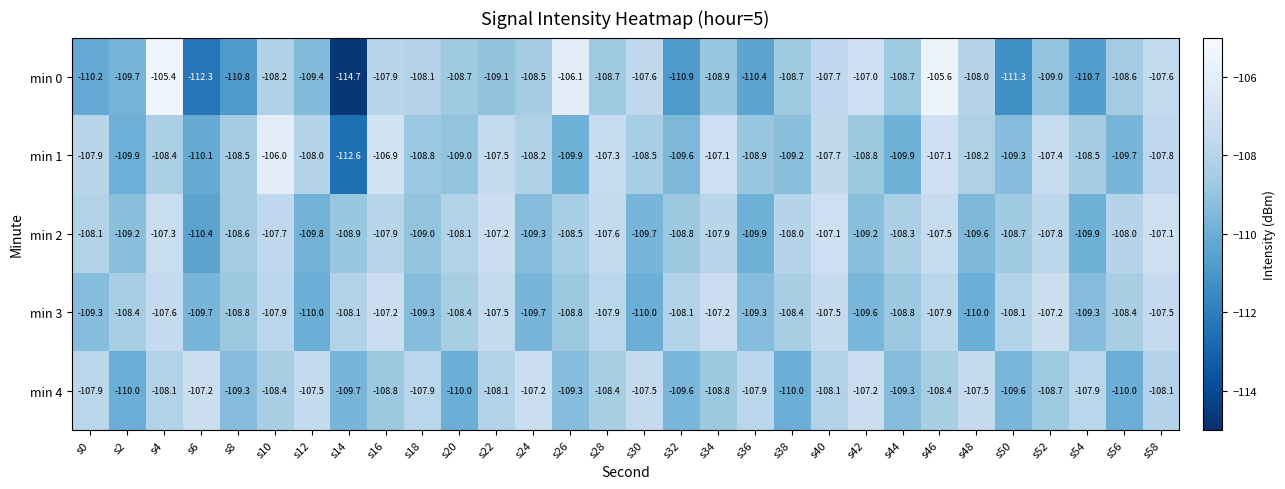

The value of min 2 at s46 is -175.2. True or false?

False